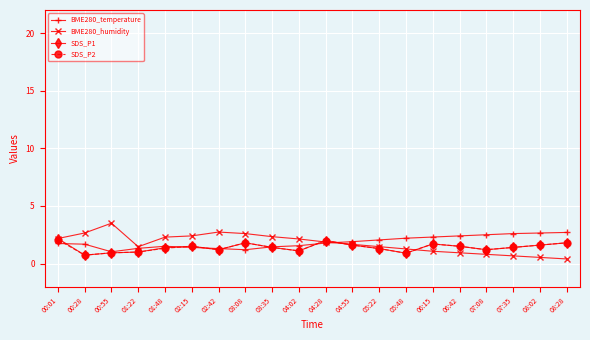

The BME280_humidity series shows 0.8 at 07:08. True or false?

True